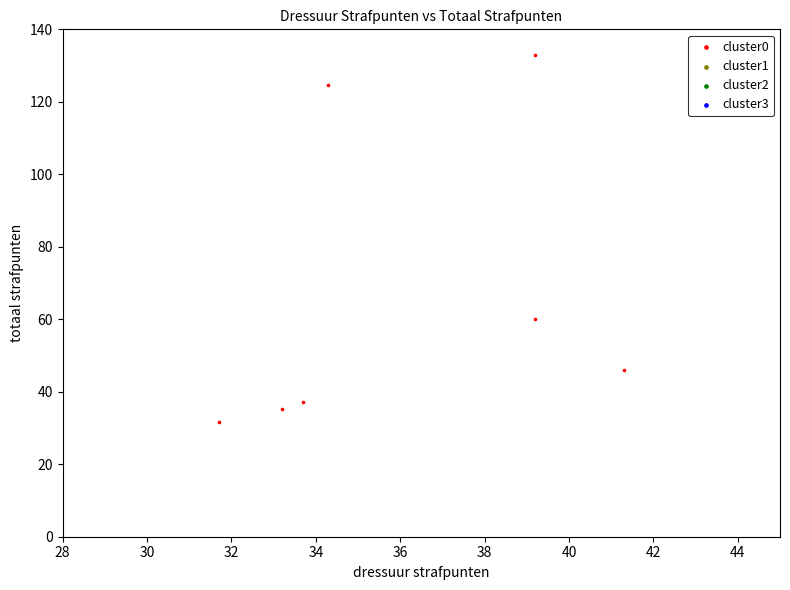

What Y value in the scatter plot is closest to 82?

60.0